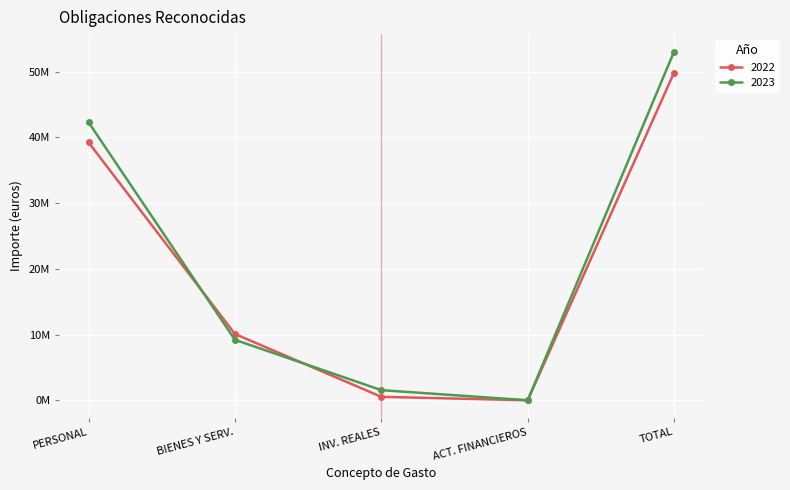

List the labels in order of 2023 value, smallest first.

ACT. FINANCIEROS, INV. REALES, BIENES Y SERV., PERSONAL, TOTAL